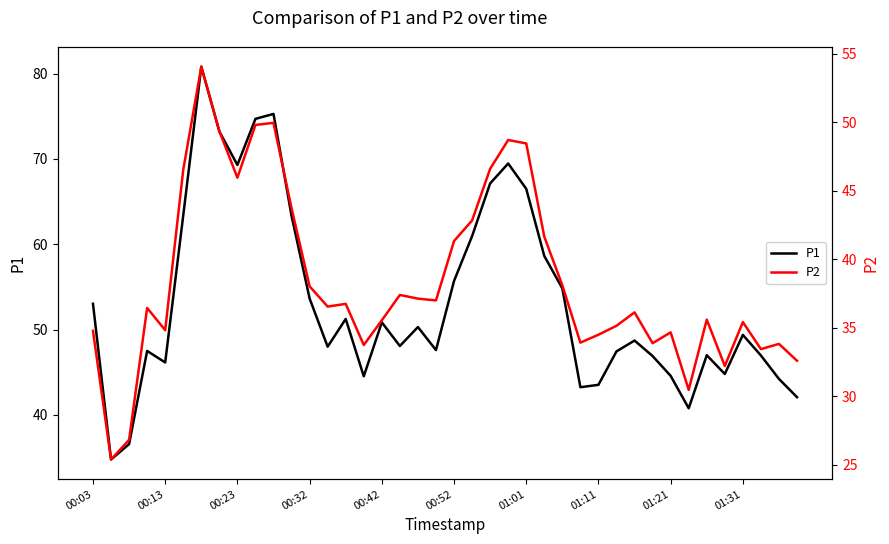

True or false: P1 and P2 intersect in this chart.

False